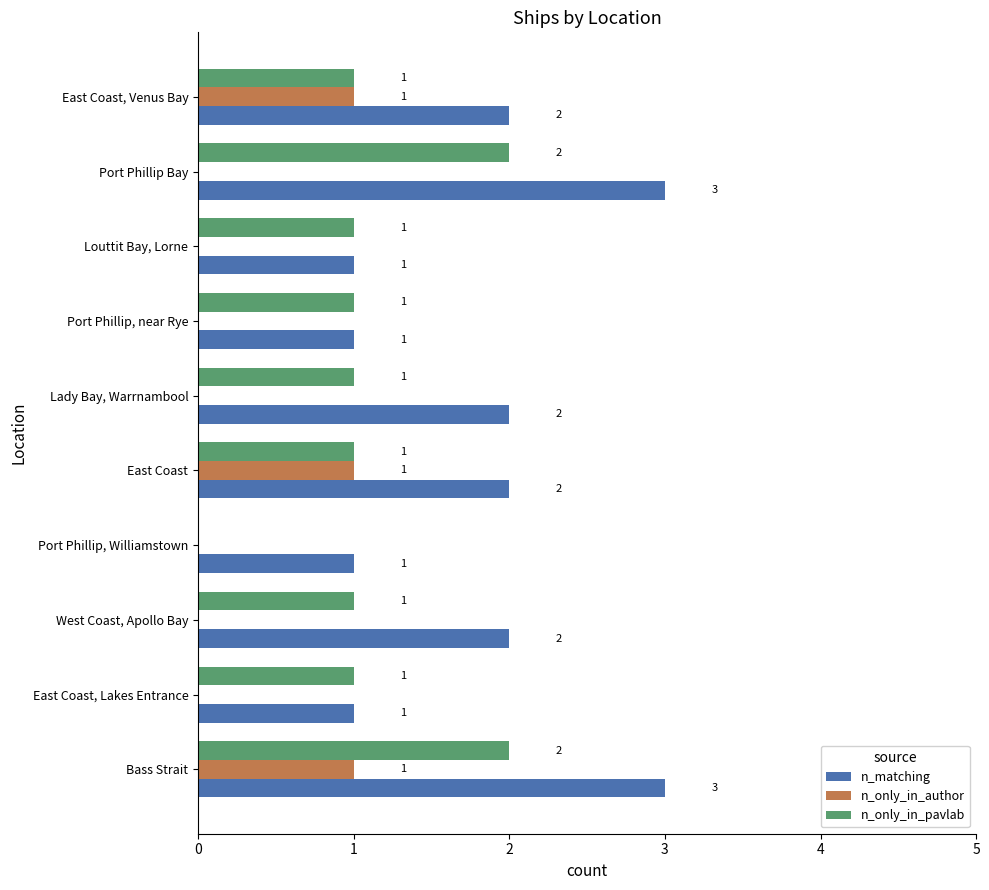

True or false: n_matching has a value of 2 at West Coast, Apollo Bay.

True